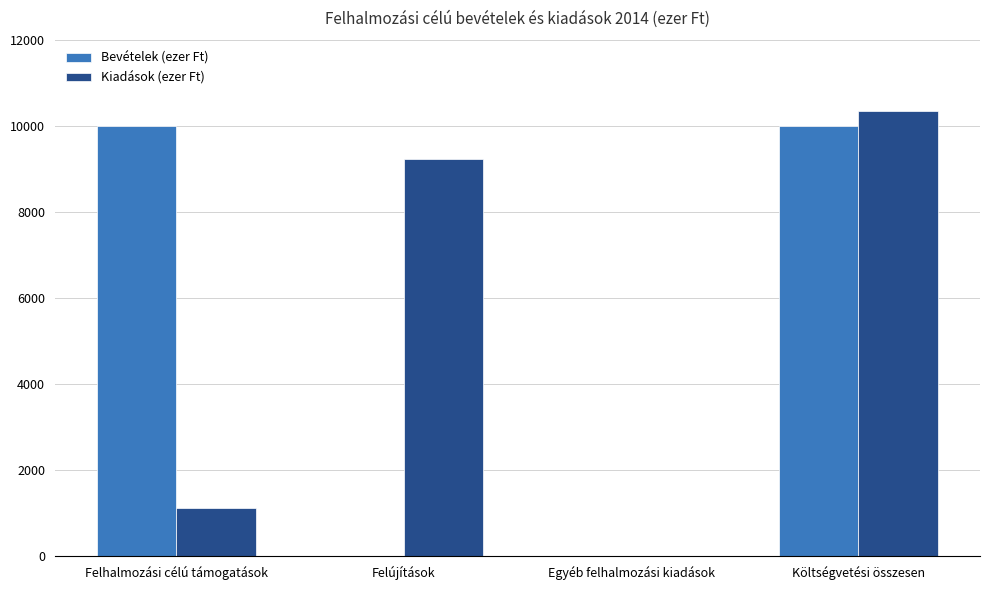

What is the total value across all series at Felújítások?

9228